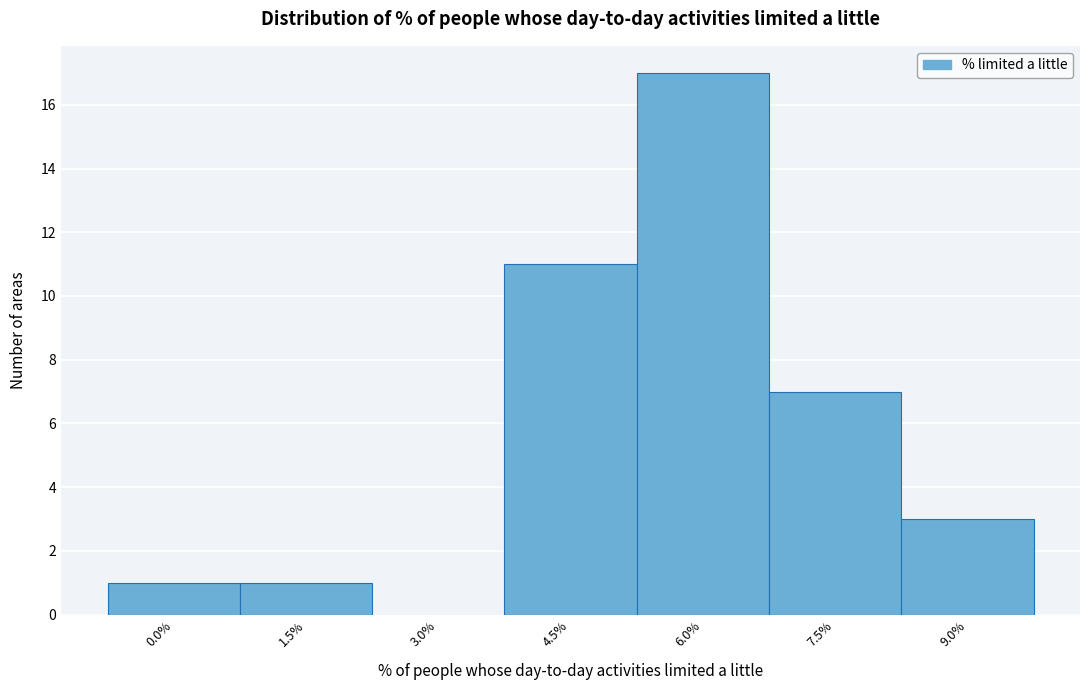

Reading left to right, what are all the values shown in this chart?

0.0%=1	1.5%=1	3.0%=0	4.5%=11	6.0%=17	7.5%=7	9.0%=3